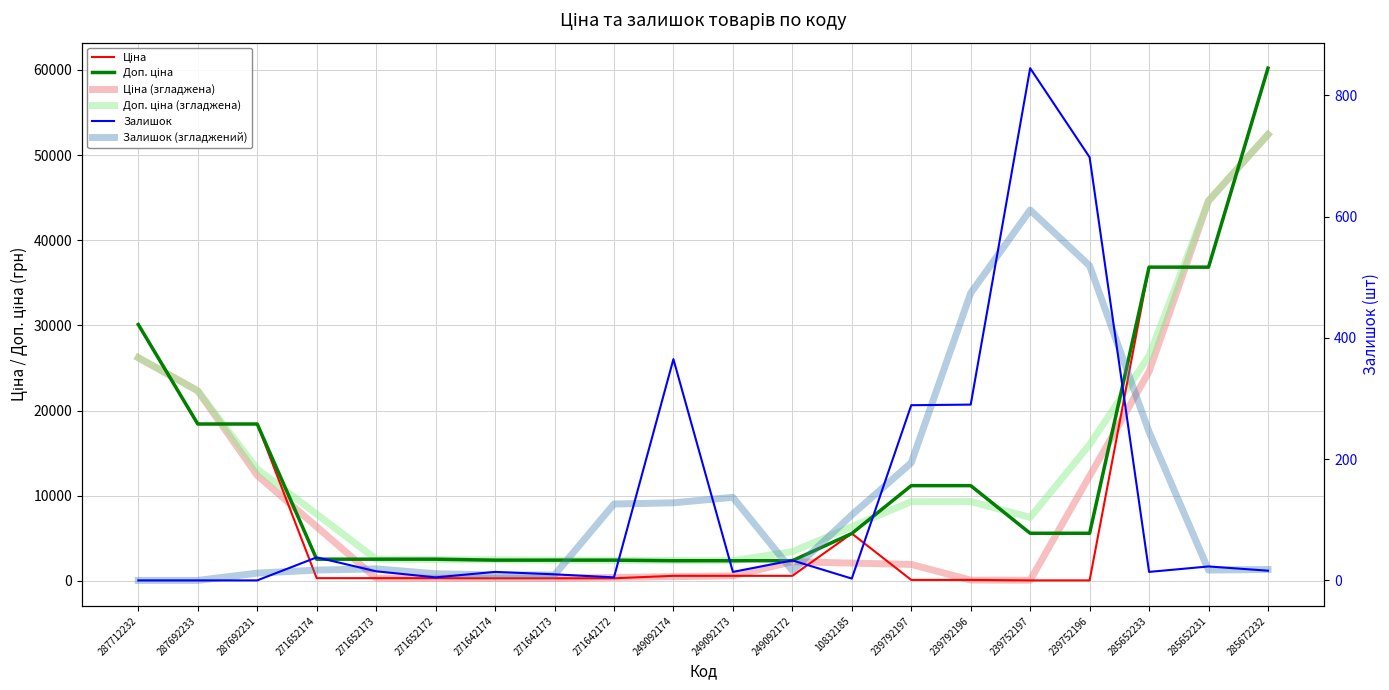

What is the label of the 14th point from the left?

239792197